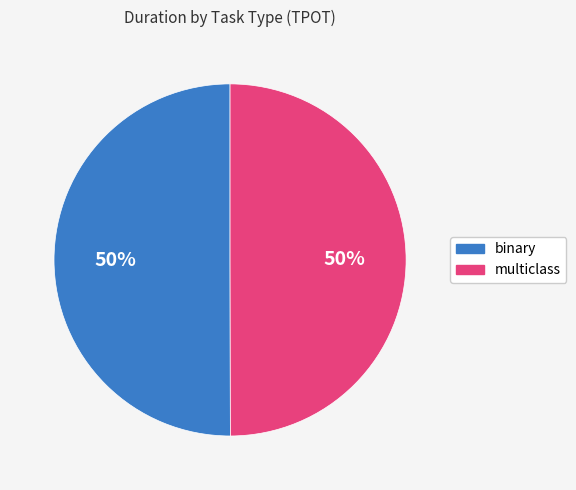

To the nearest percent, what is the average slice percentage?

50%